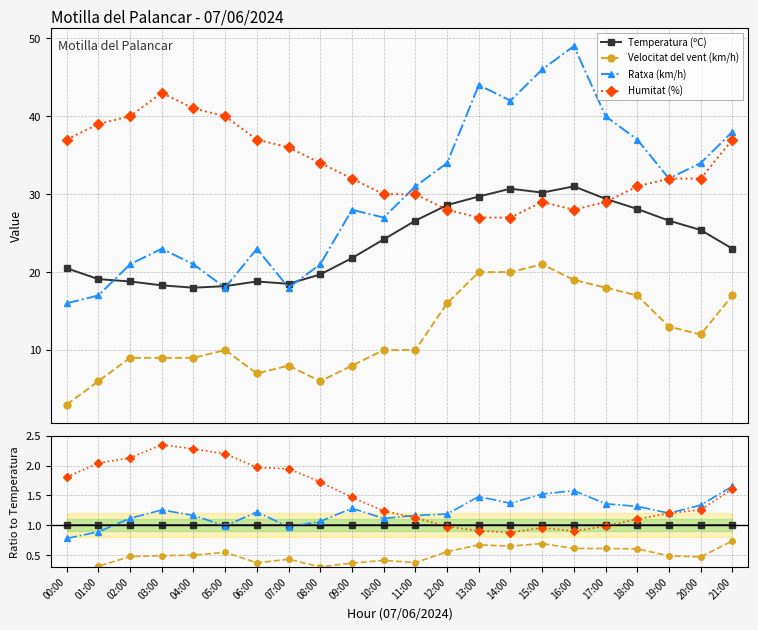

What are all the series names shown in the legend?

Temperatura (ºC), Velocitat del vent (km/h), Ratxa (km/h), Humitat (%)